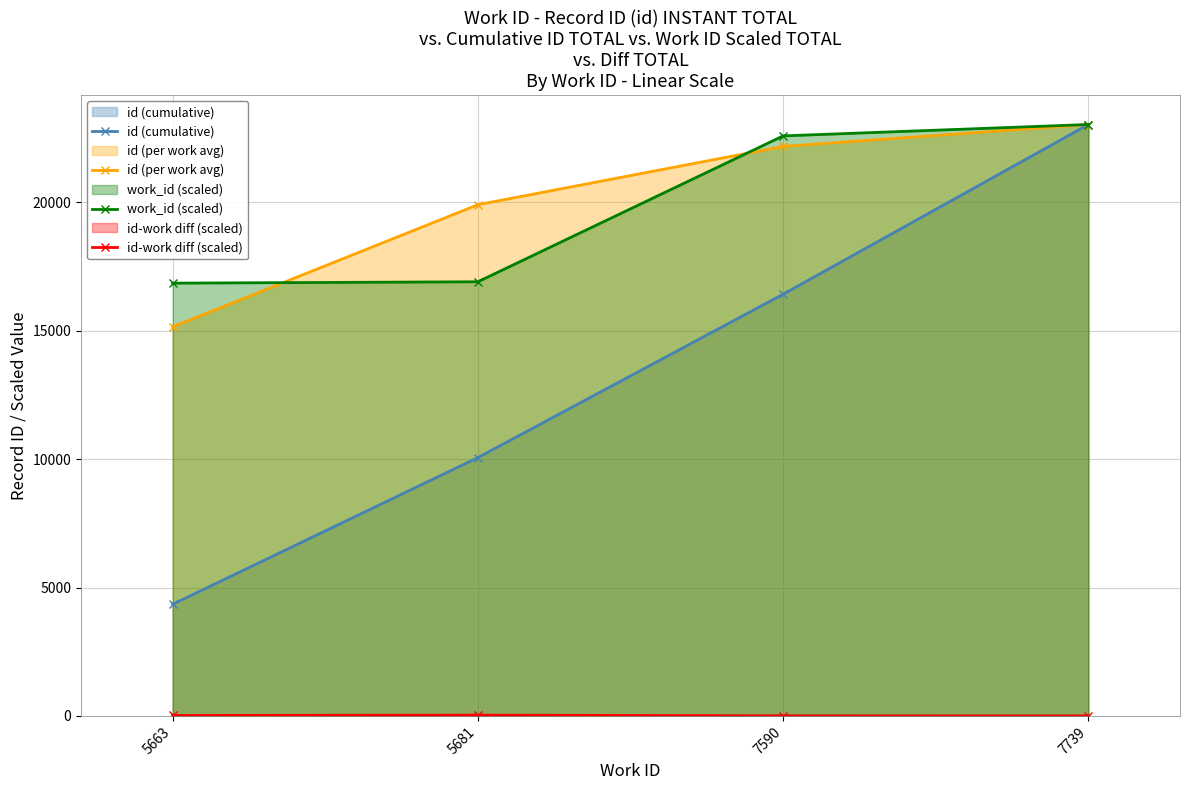

What are all the series names shown in the legend?

id (cumulative), id (per work avg), work_id (scaled), id-work diff (scaled)